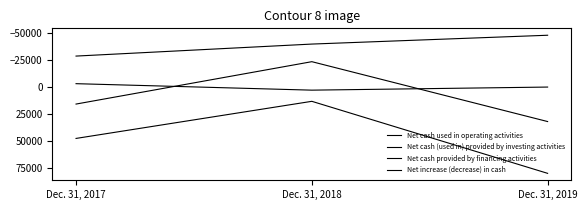

Does the chart display data point markers on the line(s)?

No